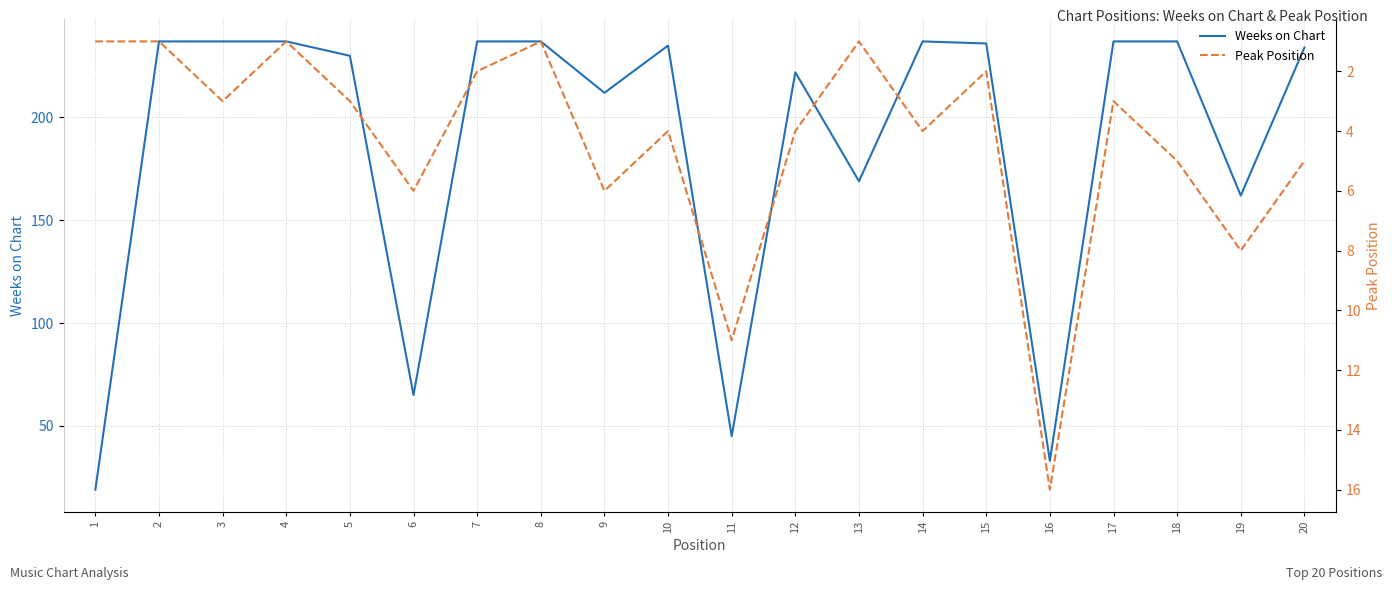

Reading left to right, transcribe all the data shown in this chart.

Weeks on Chart: 19	237	237	237	230	65	237	237	212	235	45	222	169	237	236	33	237	237	162	234
Peak Position: 1	1	3	1	3	6	2	1	6	4	11	4	1	4	2	16	3	5	8	5